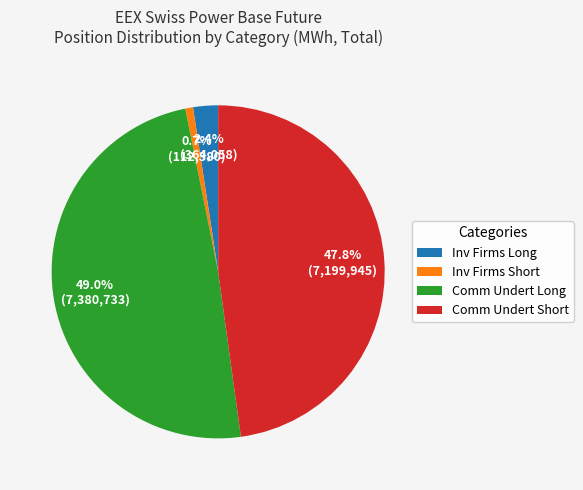

What is the smallest slice in the pie chart?

Inv Firms Short